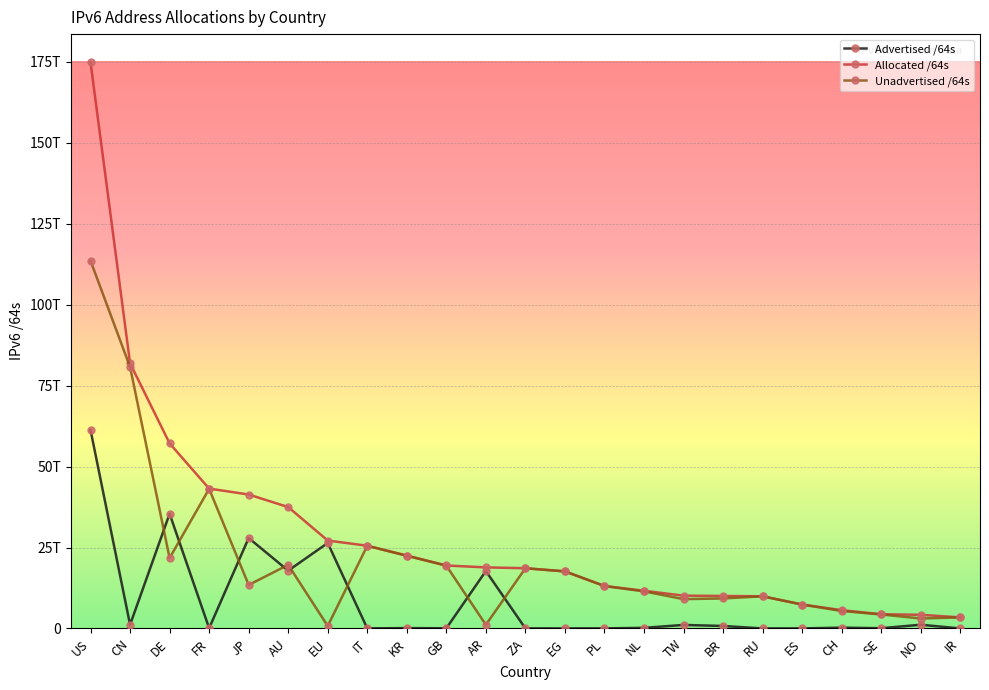

What position from the right is TW?

8